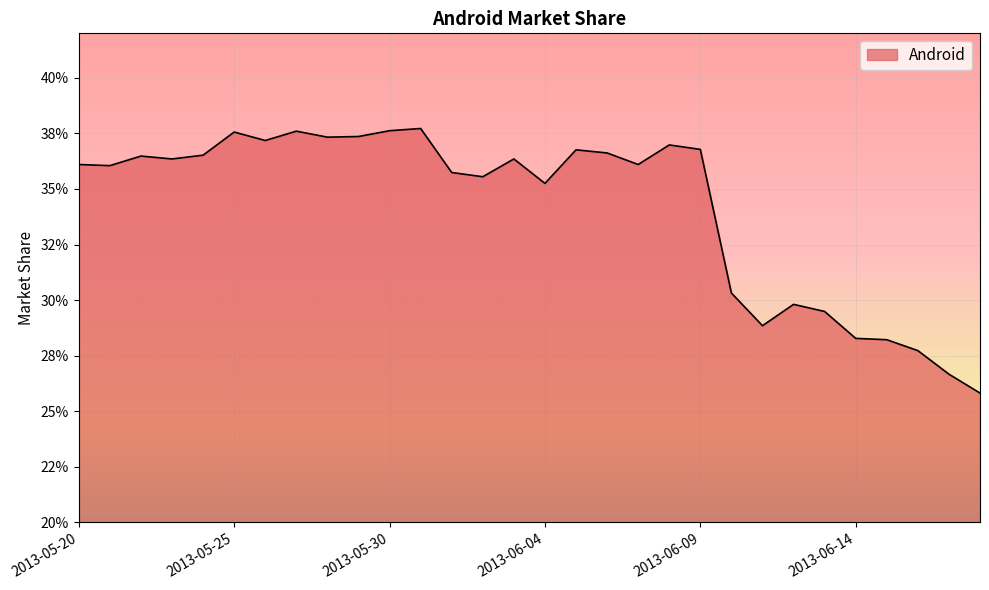

Does the chart have visible grid lines?

Yes